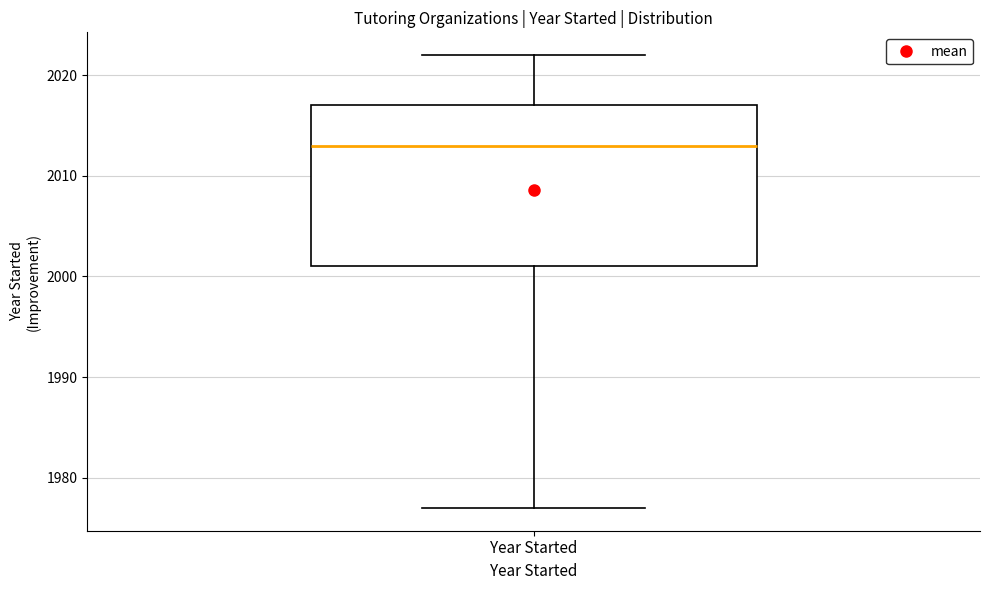

Where does the upper whisker of the box for Year Started end on the y-axis? The values are not printed on the chart, so give them approximately, as read against the axis.

2022